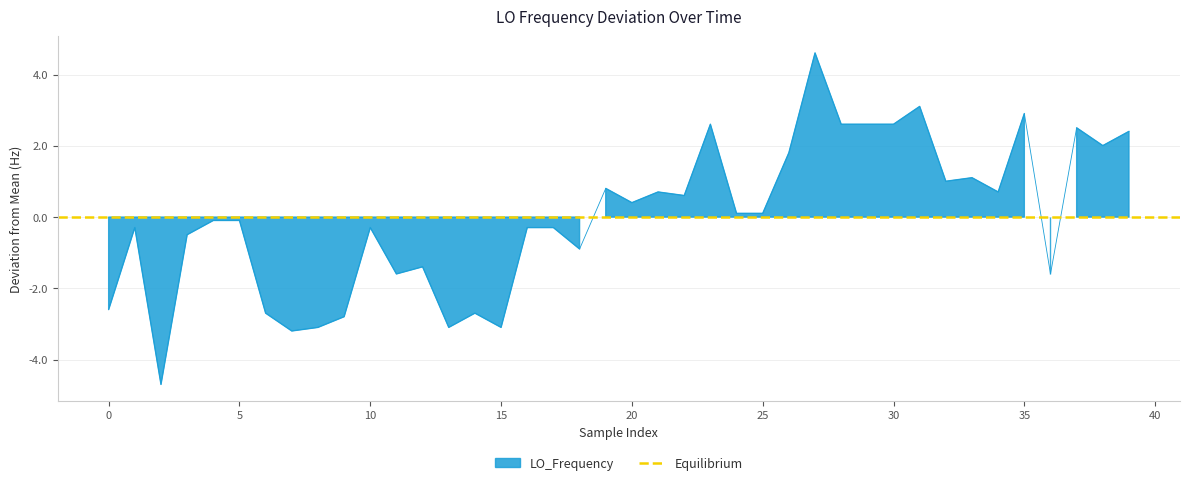

Reading right to left, list all the values displayed in this chart.

2.4	2.0	2.5	-1.6	2.9	0.7	1.1	1.0	3.1	2.6	2.6	2.6	4.6	1.8	0.1	0.1	2.6	0.6	0.7	0.4	0.8	-0.9	-0.3	-0.3	-3.1	-2.7	-3.1	-1.4	-1.6	-0.3	-2.8	-3.1	-3.2	-2.7	-0.1	-0.1	-0.5	-4.7	-0.3	-2.6